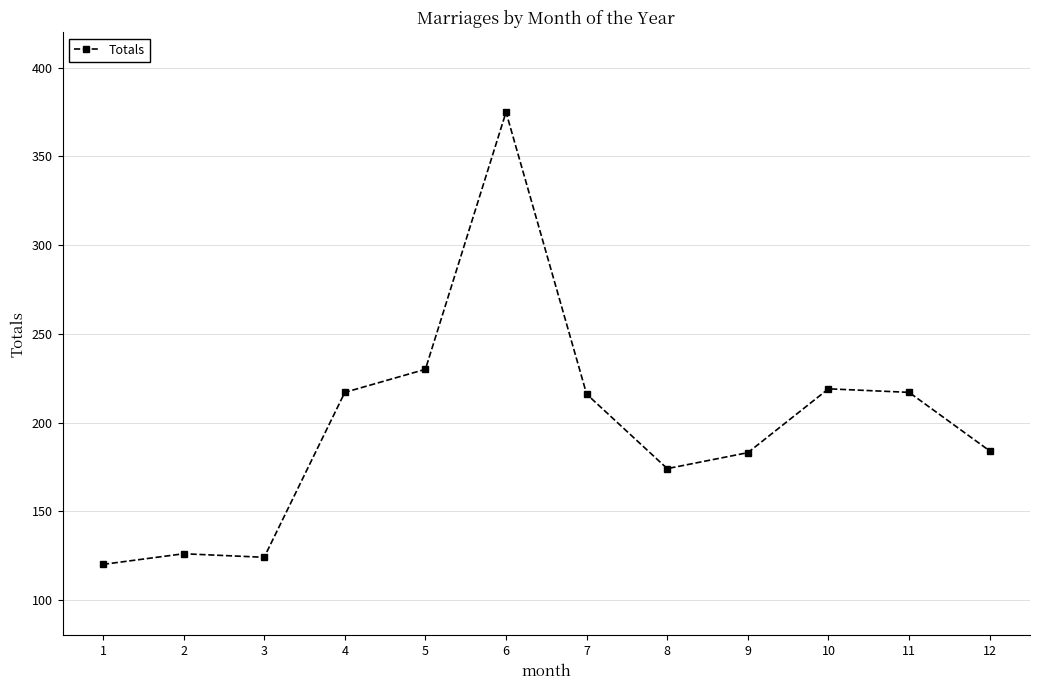

At which category does the chart reach its peak across all series?

6